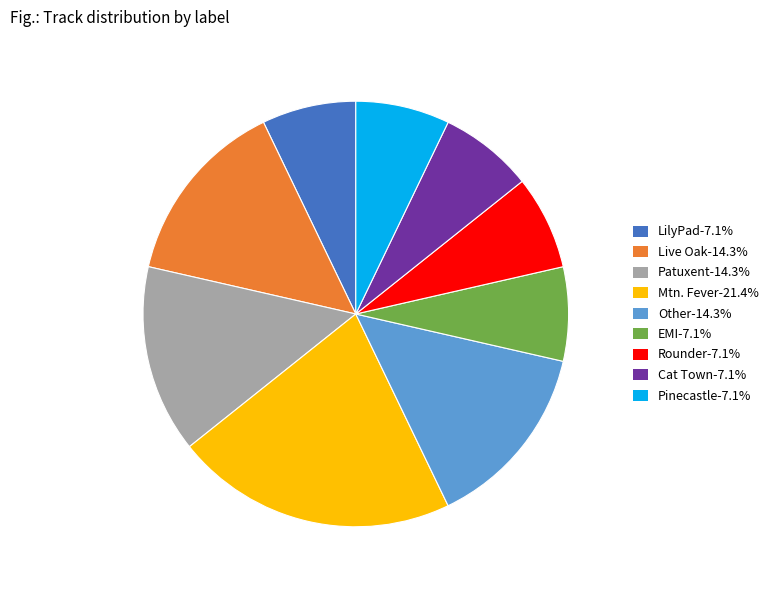

What is the ratio of the value at Pinecastle-7.1% to the value at Rounder-7.1%?

1.0